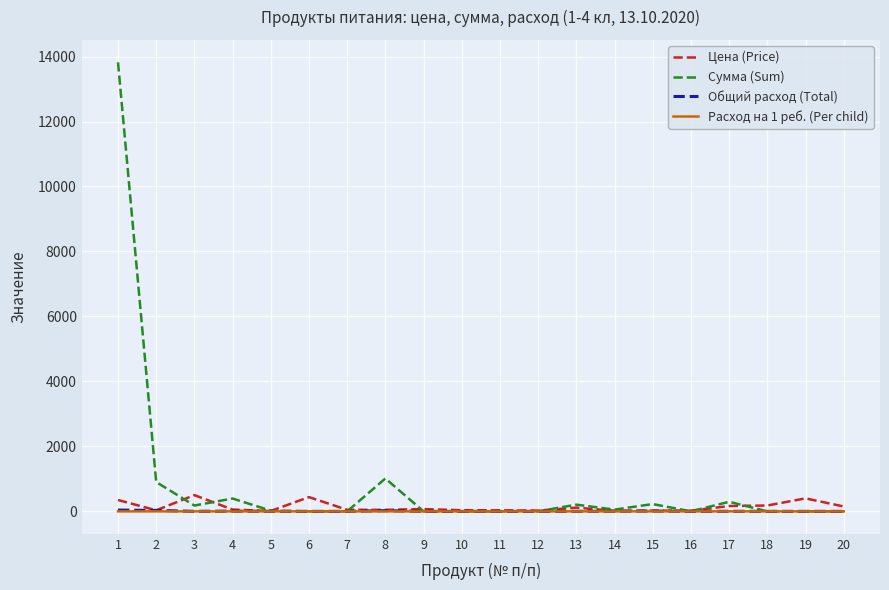

Which series has the largest range (max minus min)?

Сумма (Sum)